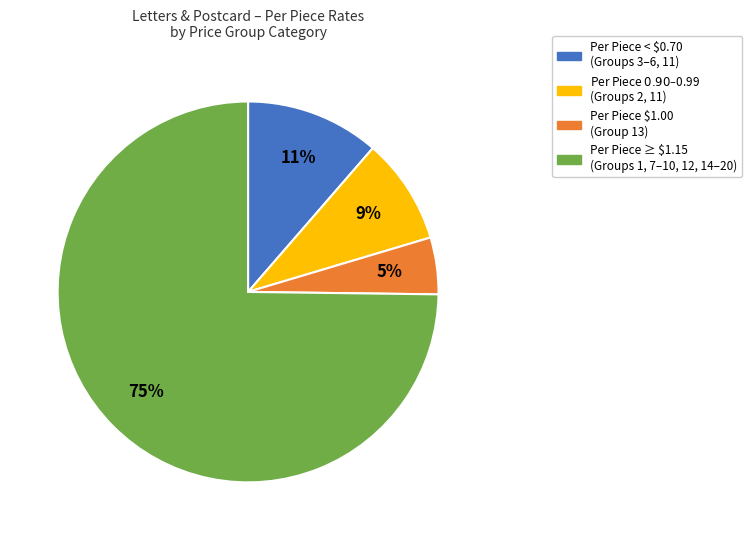

True or false: Per Piece < $0.70 (Groups 3–6, 11) accounts for 11% of the total.

True